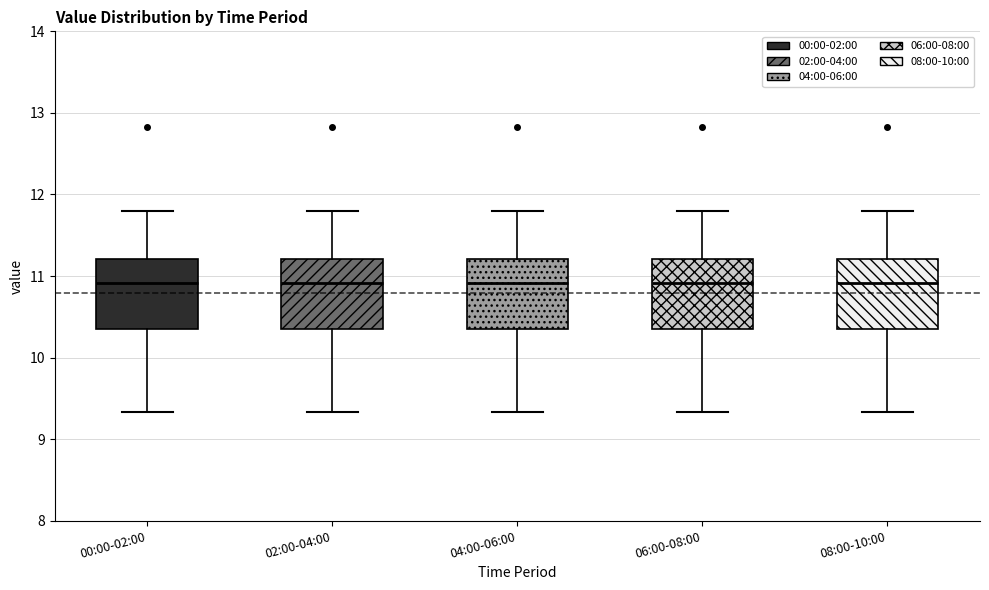

Reading left to right, read every box against the y-axis: the position of its median line, the range the box covers, and the ends of its whiskers. The values are not printed on the chart, so give them approximately, as read against the axis.

00:00-02:00: median 10.9, box 10.4 to 11.2, whiskers 9.3 to 11.8
02:00-04:00: median 10.9, box 10.4 to 11.2, whiskers 9.3 to 11.8
04:00-06:00: median 10.9, box 10.4 to 11.2, whiskers 9.3 to 11.8
06:00-08:00: median 10.9, box 10.4 to 11.2, whiskers 9.3 to 11.8
08:00-10:00: median 10.9, box 10.4 to 11.2, whiskers 9.3 to 11.8